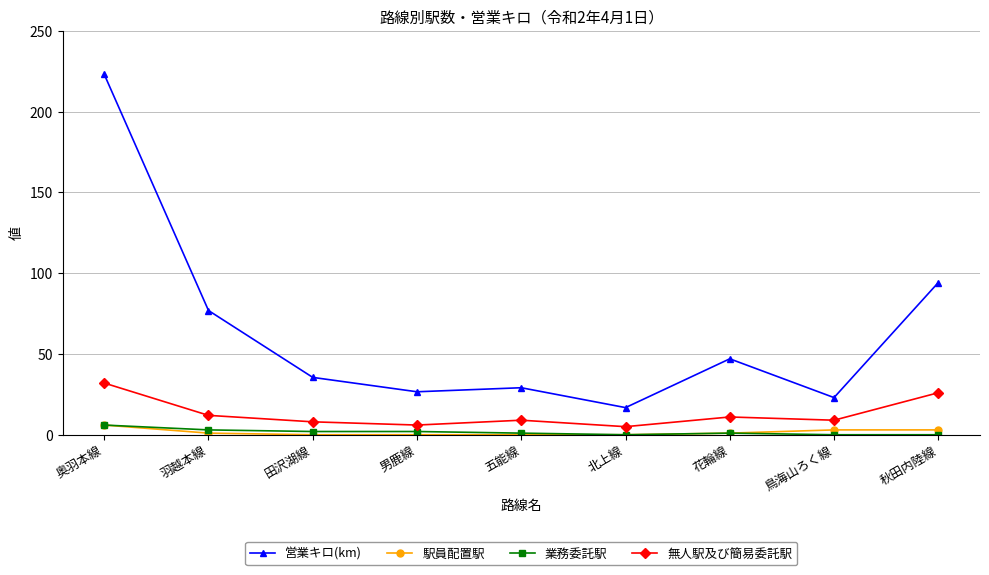

What are all the series names shown in the legend?

営業キロ(km), 駅員配置駅, 業務委託駅, 無人駅及び簡易委託駅